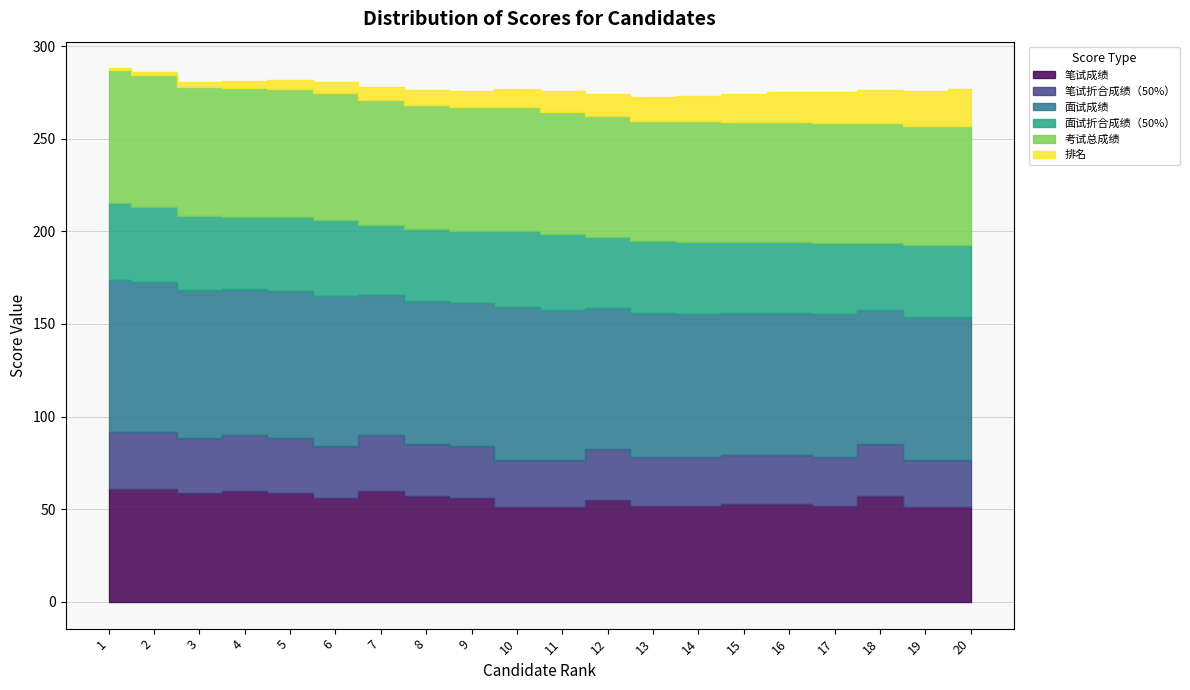

Where is the first local minimum for 面试折合成绩（50%）?

4